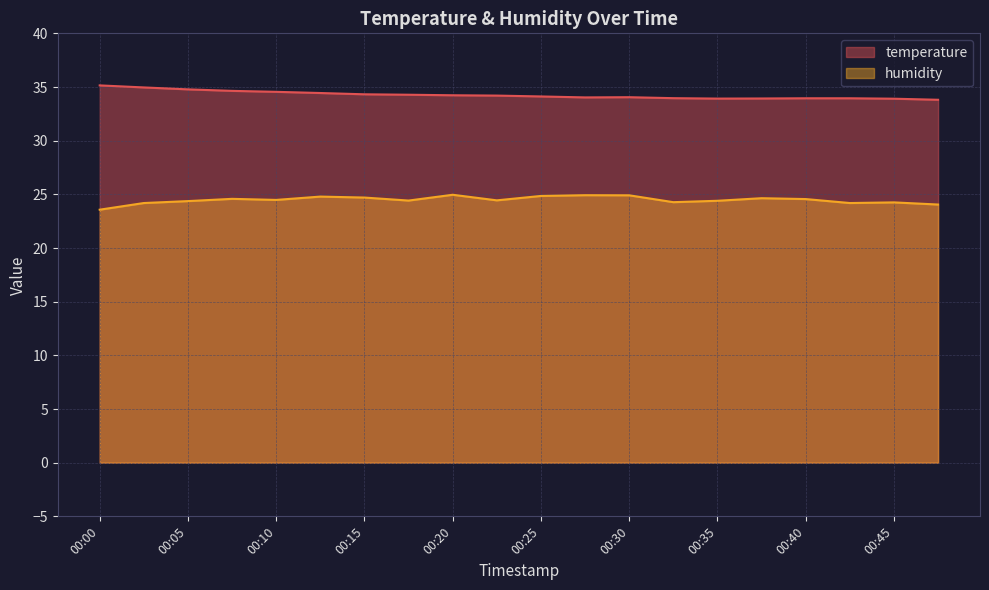

What is the difference between the maximum and minimum values in the humidity series?

1.4